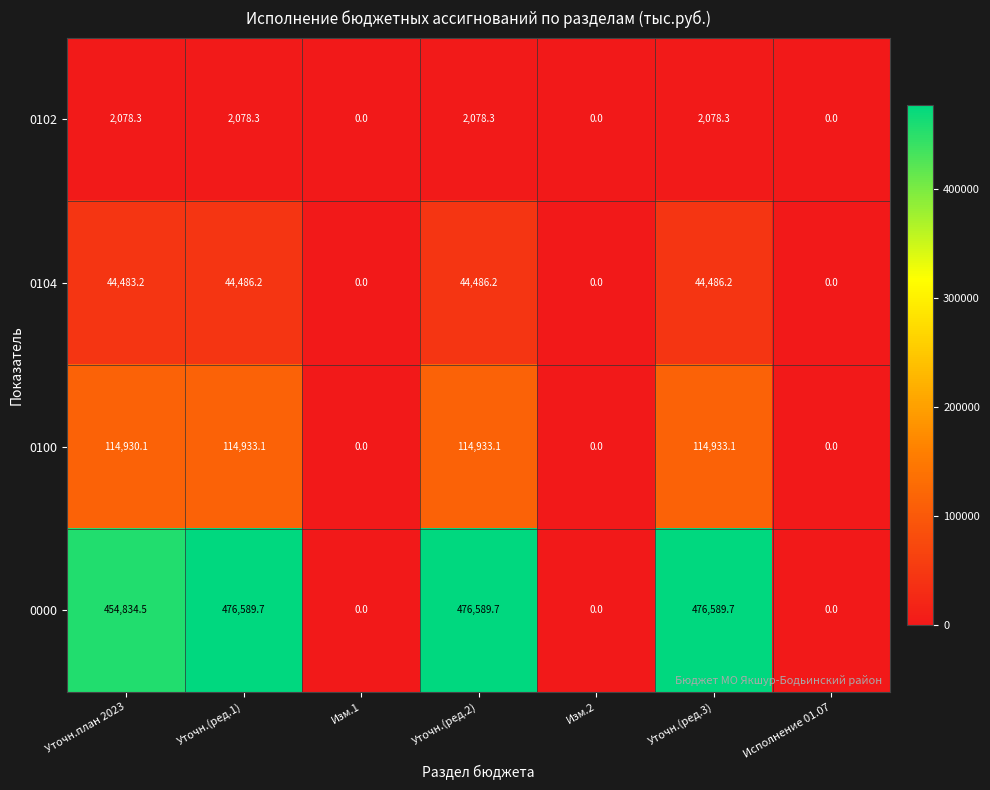

The 0102 series shows 2078.3 at Уточн.(ред.1). True or false?

True